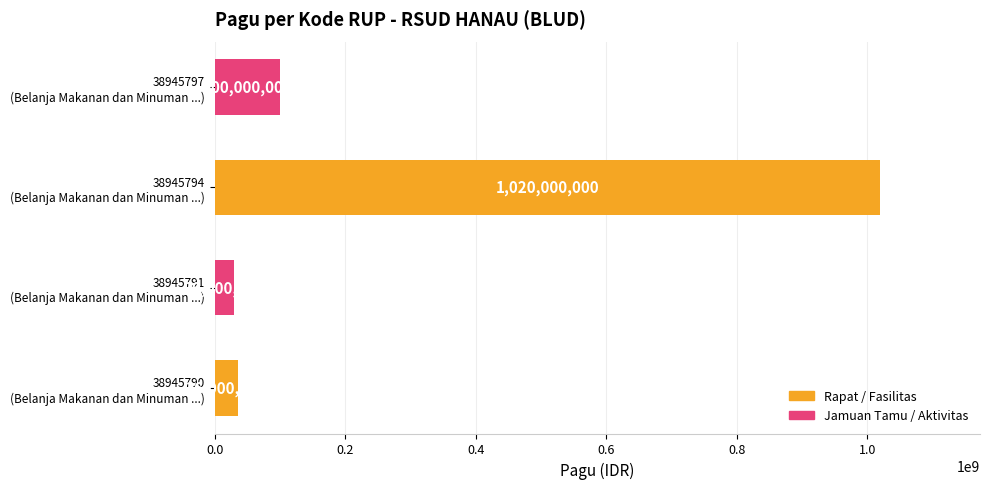

Reading bottom to top, transcribe all the data shown in this chart.

36000000	30000000	1020000000	100000000